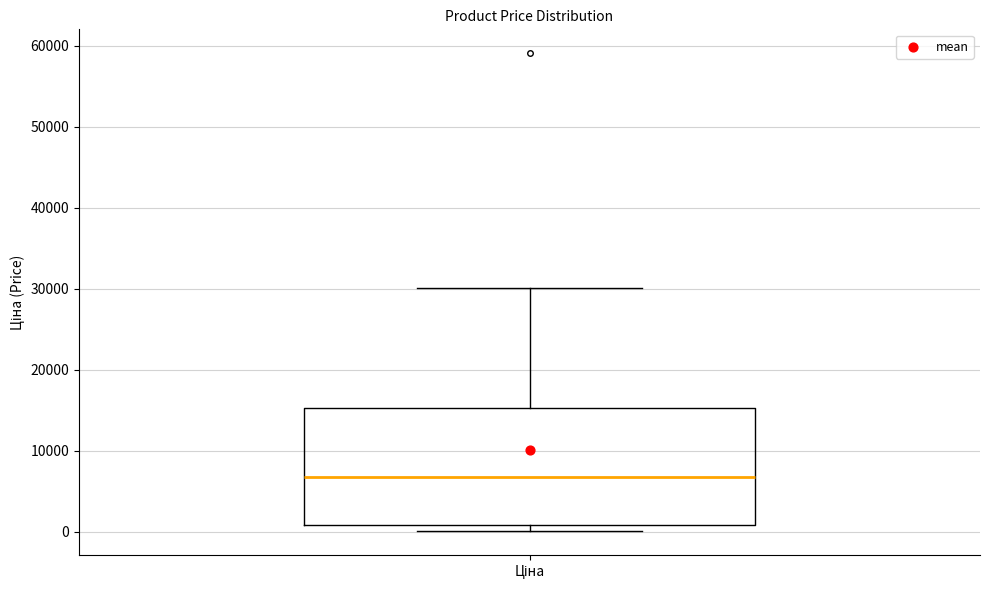

Transcribe this box plot: give where the median line is, the range the box spans, and where the two whiskers end, as read against the y-axis. The values are not printed on the chart, so give them approximately, as read against the axis.

median 7000, box 1000 to 15000, whiskers 0 to 30000